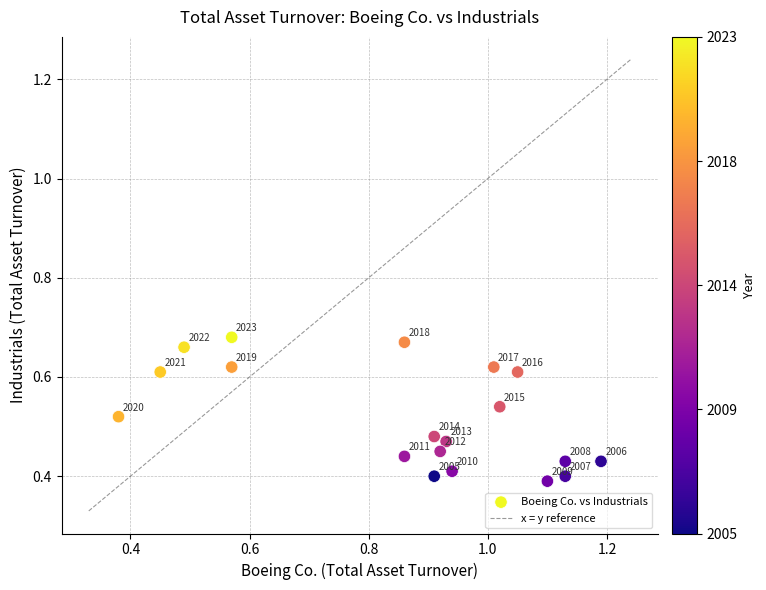

What is the range of Y values (max minus min)?

0.3